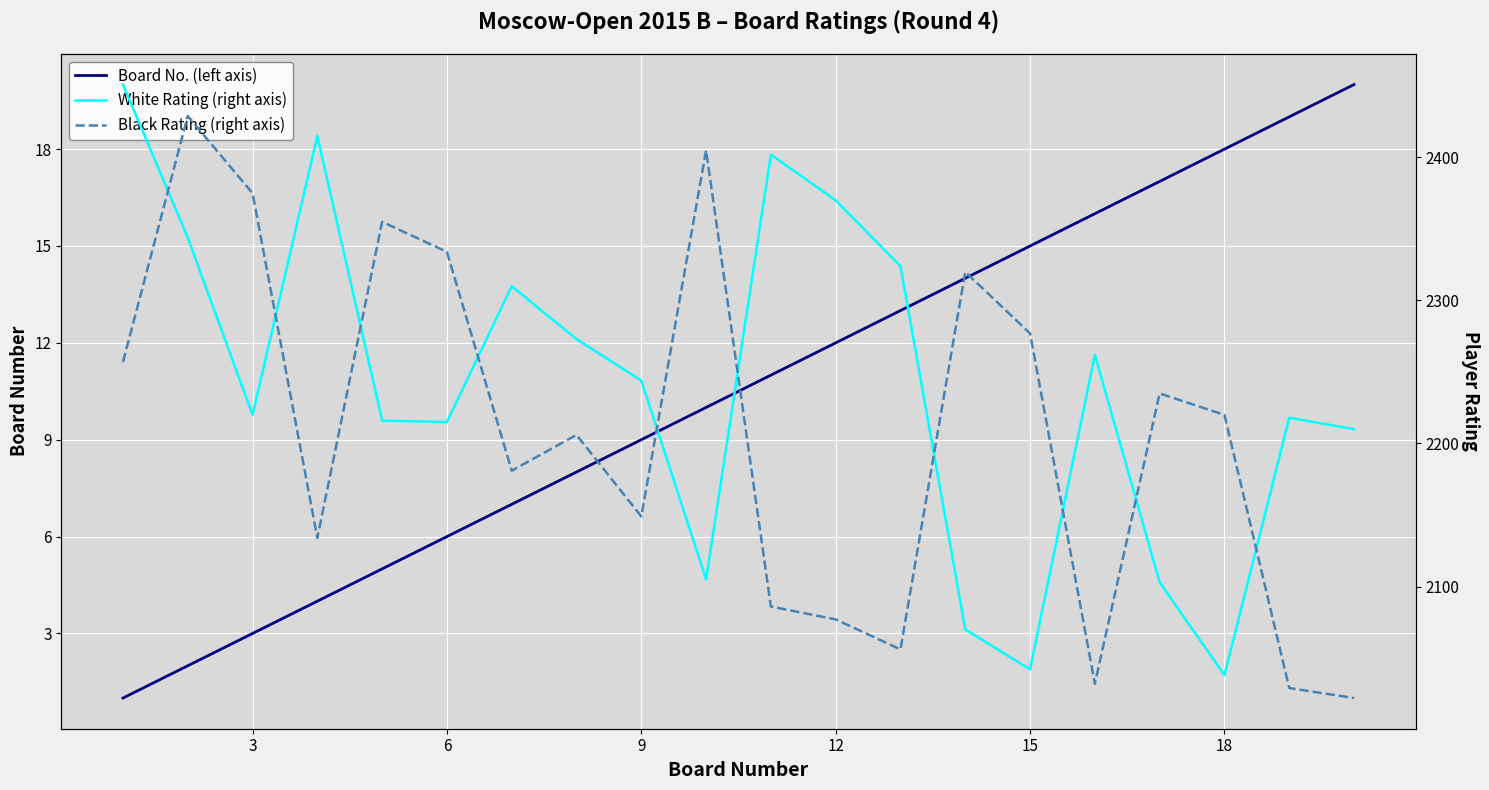

Is this an area chart (filled region under the line)?

No